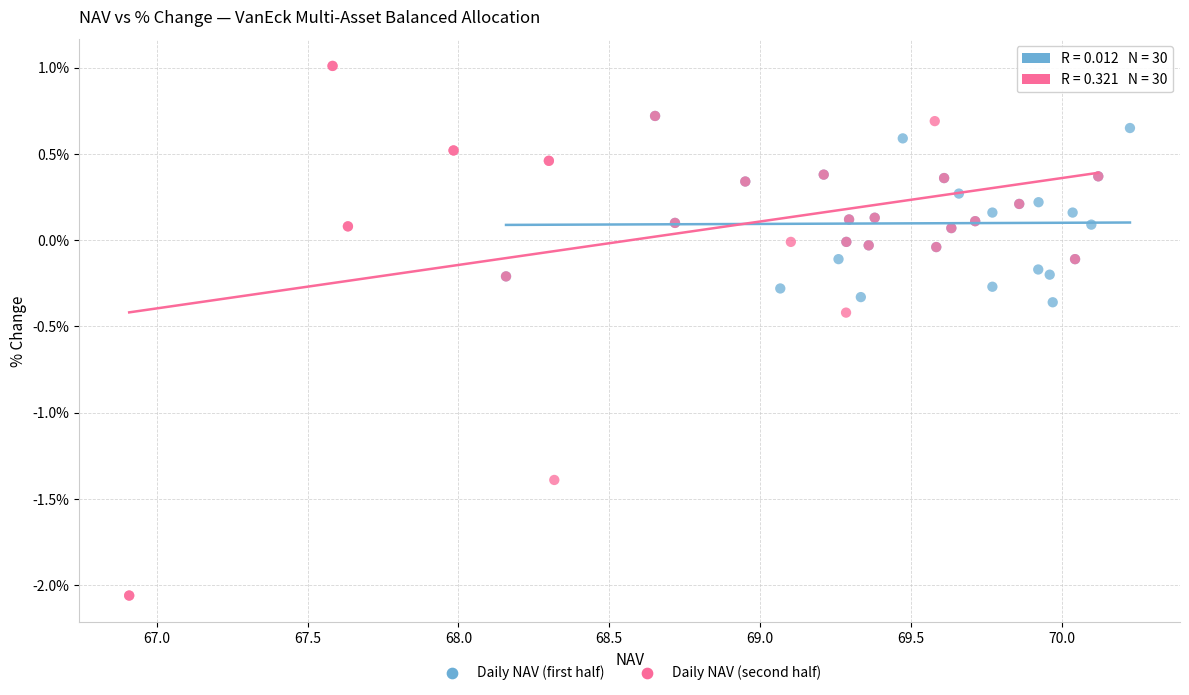

Which series has the largest Y range (max minus min)?

Daily NAV (second half)